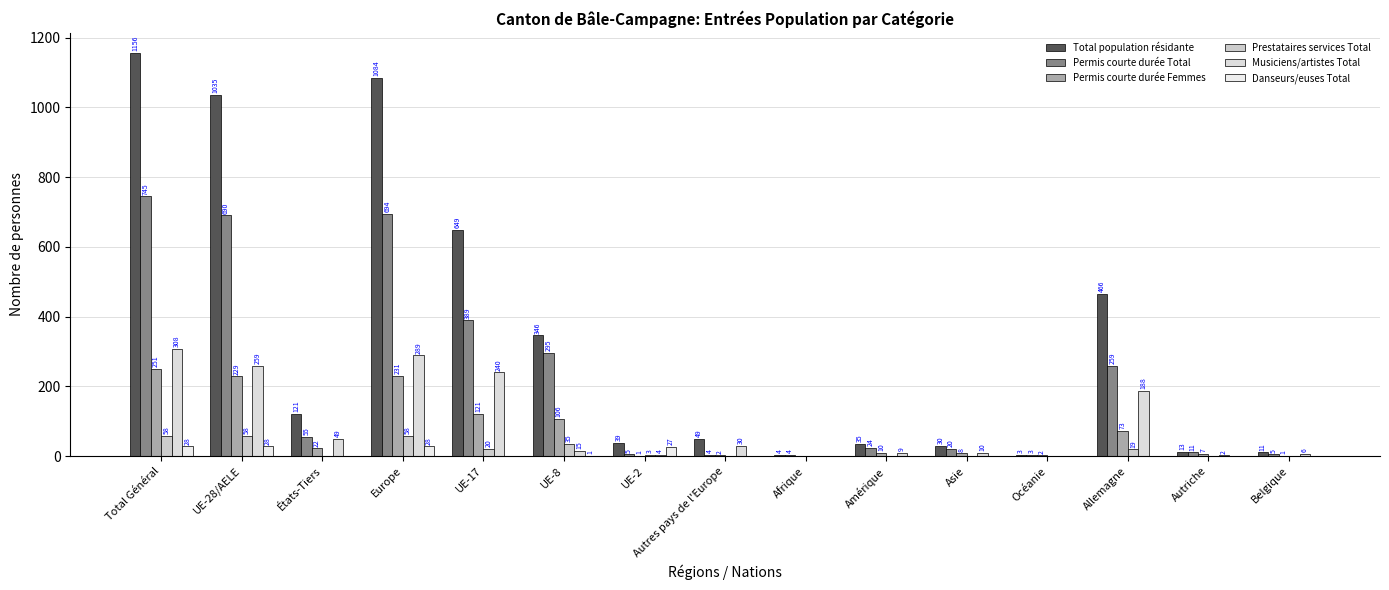

Are the bars grouped side by side (vs. stacked)?

Yes